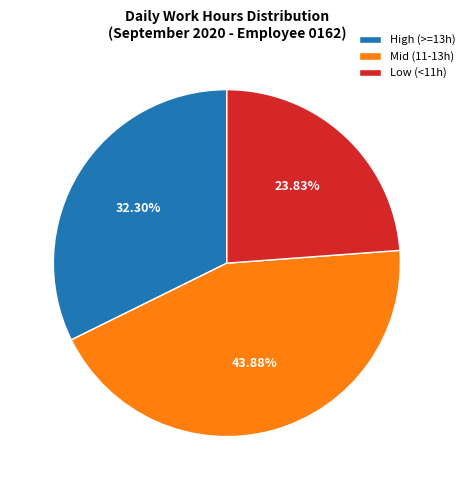

Which category has the biggest portion of the pie?

Mid (11-13h)